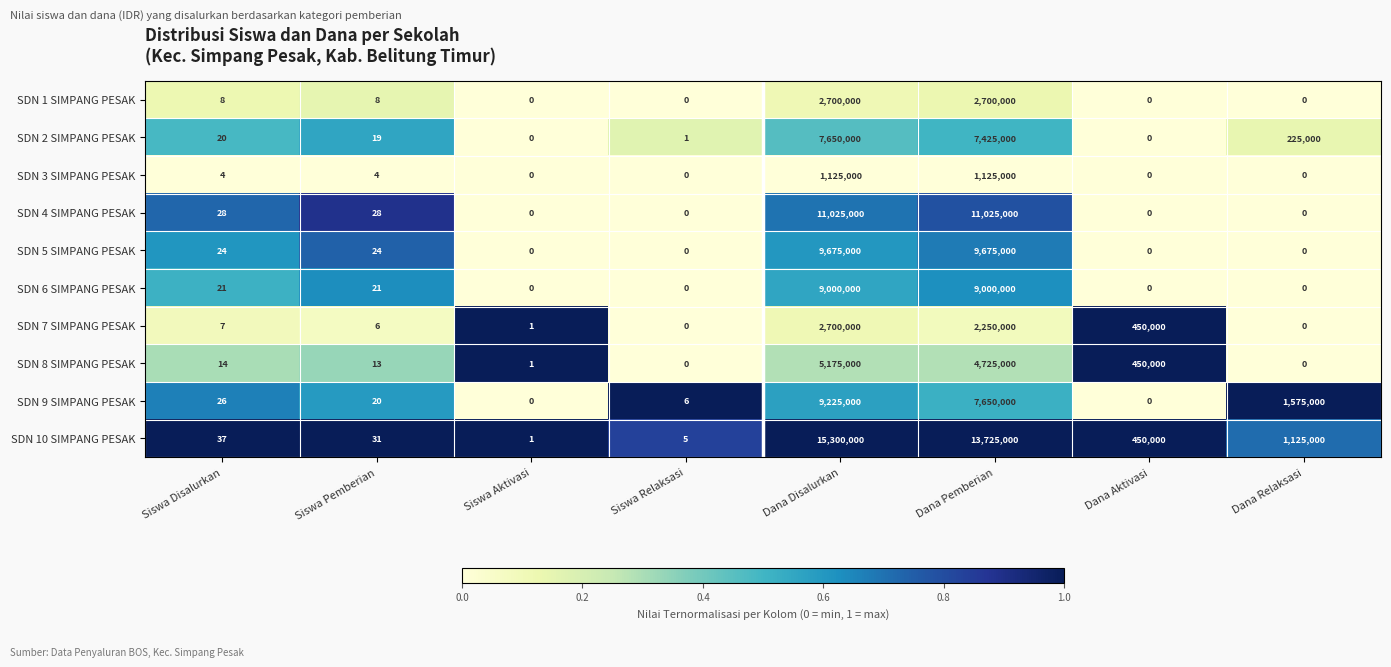

Rank the categories by SDN 10 SIMPANG PESAK value from lowest to highest.

Siswa Aktivasi, Siswa Relaksasi, Siswa Pemberian, Siswa Disalurkan, Dana Aktivasi, Dana Relaksasi, Dana Pemberian, Dana Disalurkan